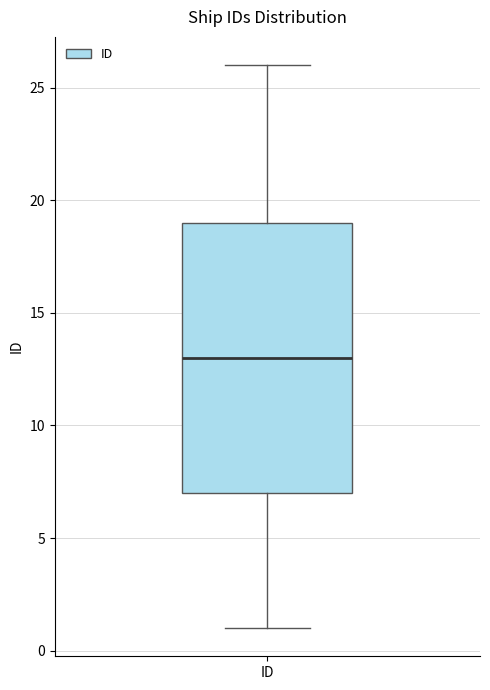

Where is the lower edge of the box for ID on the y-axis? The values are not printed on the chart, so give them approximately, as read against the axis.

7